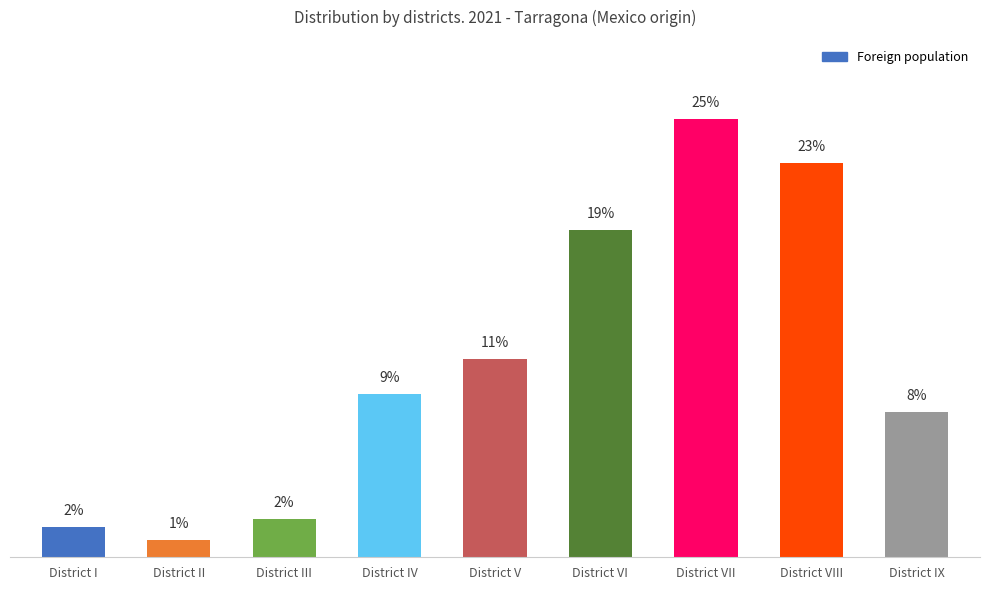

Reading right to left, what are all the values shown in this chart?

8.3	22.5	25.0	18.7	11.3	9.3	2.2	1.0	1.7